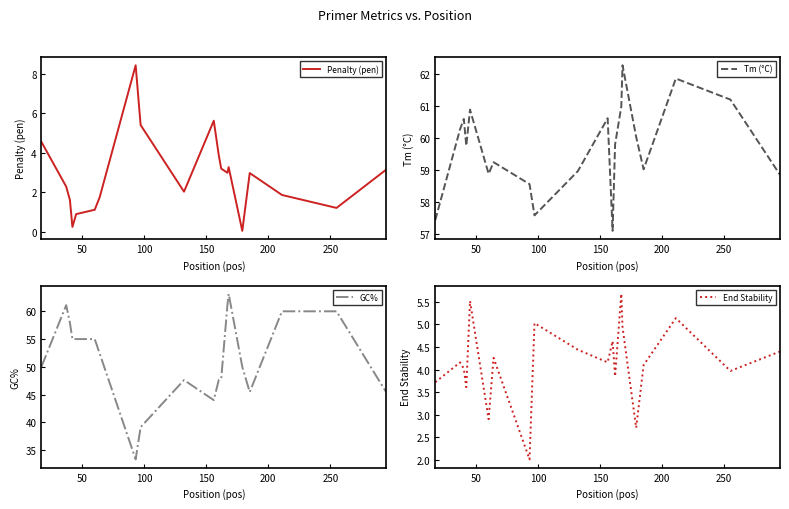

Is the value of GC% at 300 greater than the value of End Stability at 150?

Yes